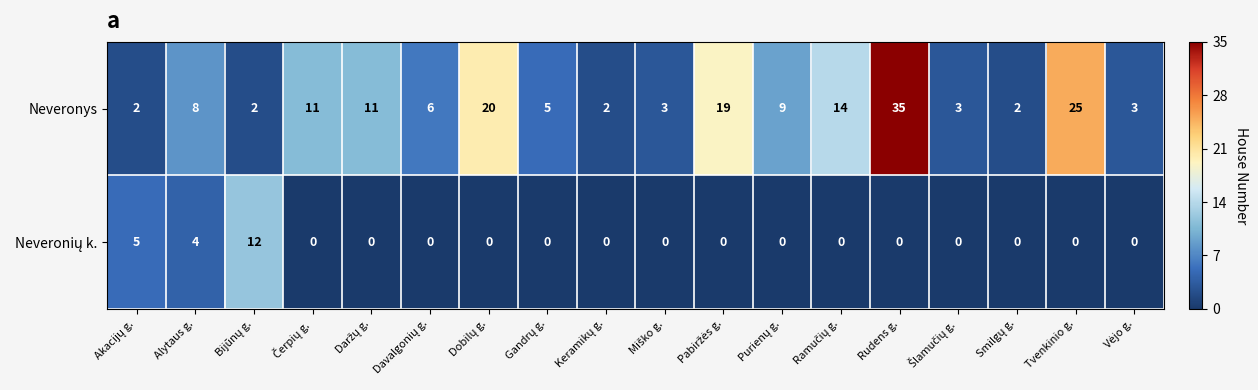

At how many categories does at least one series exceed 26?

1